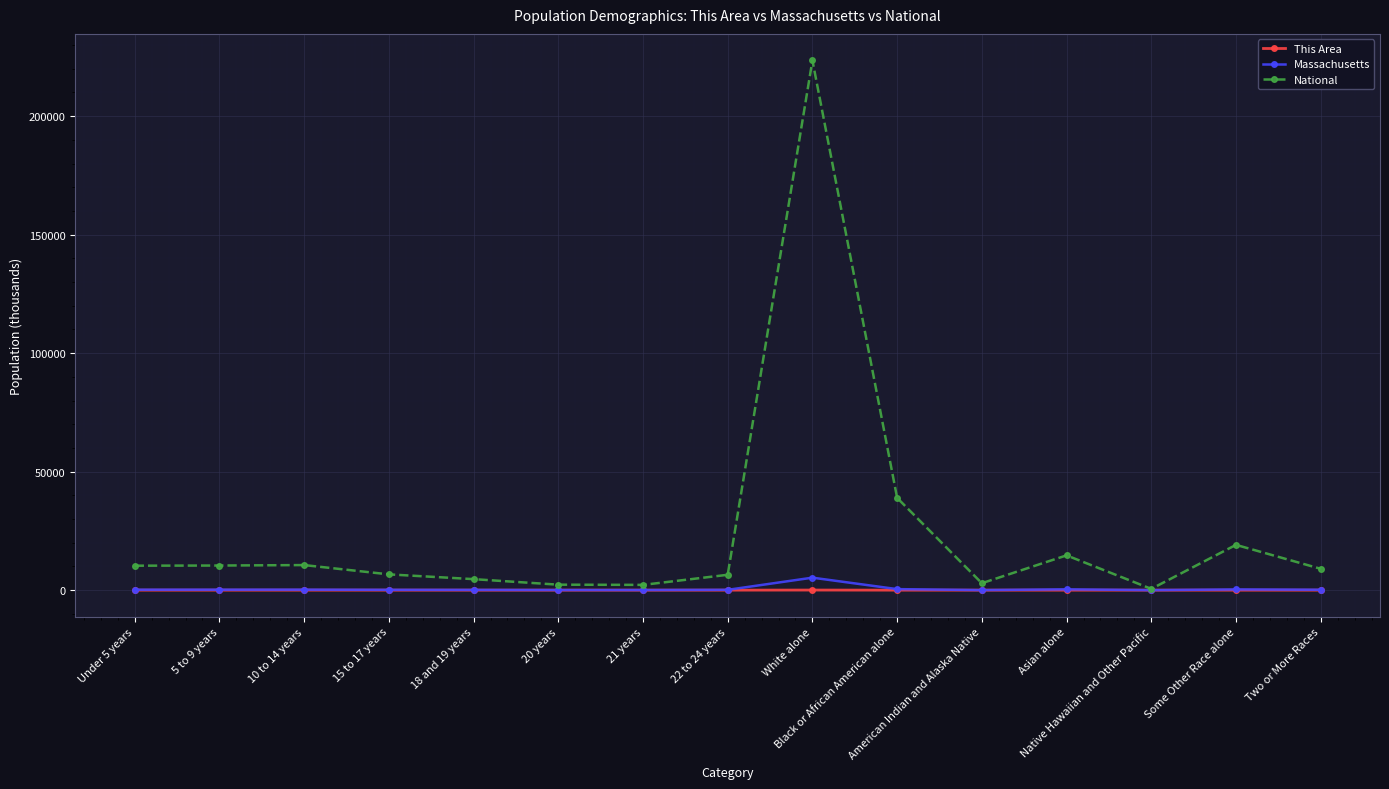

What is the maximum value for Massachusetts?

5265.2